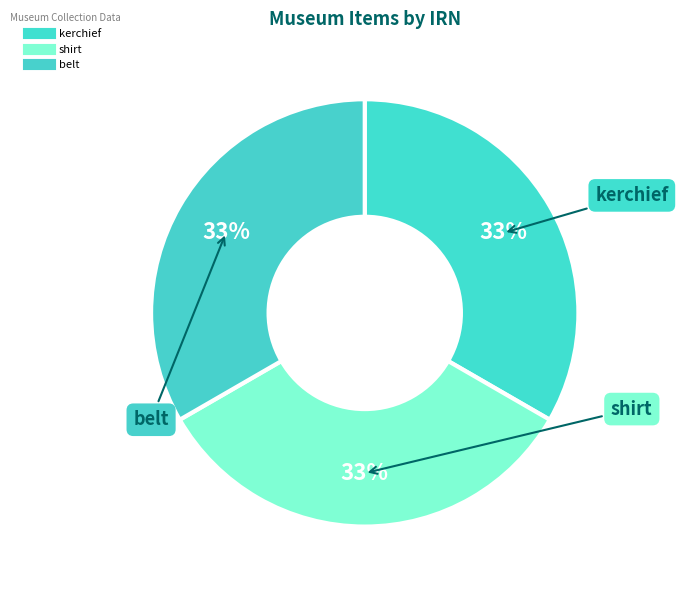

Approximately how many times larger is the value at kerchief compared to belt?

1.0